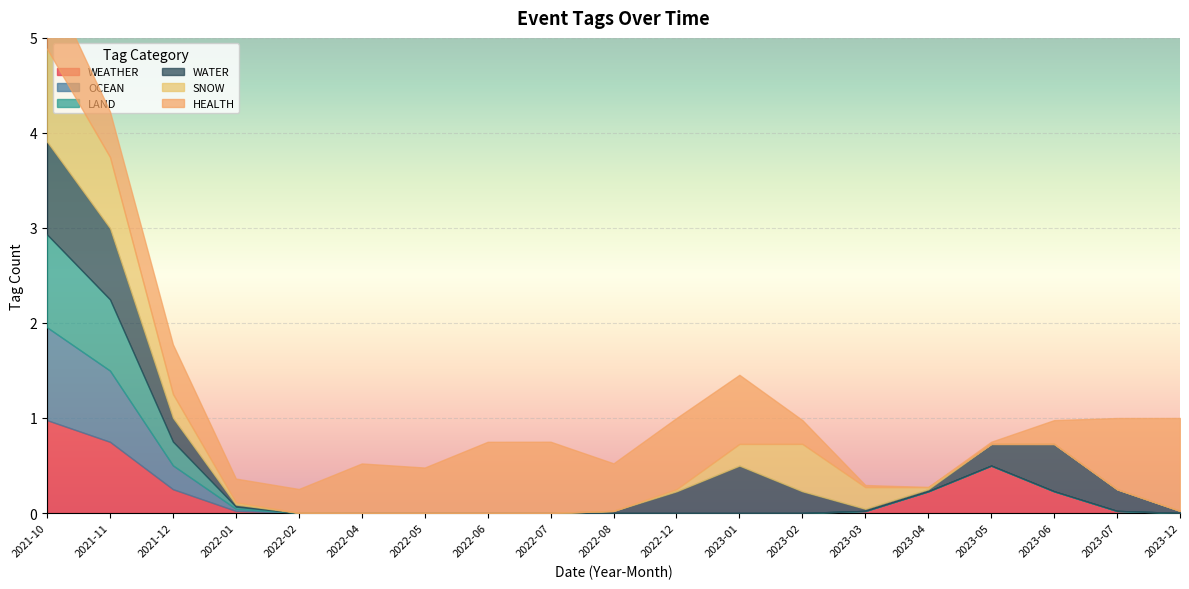

Count the number of data series in this chart.

6